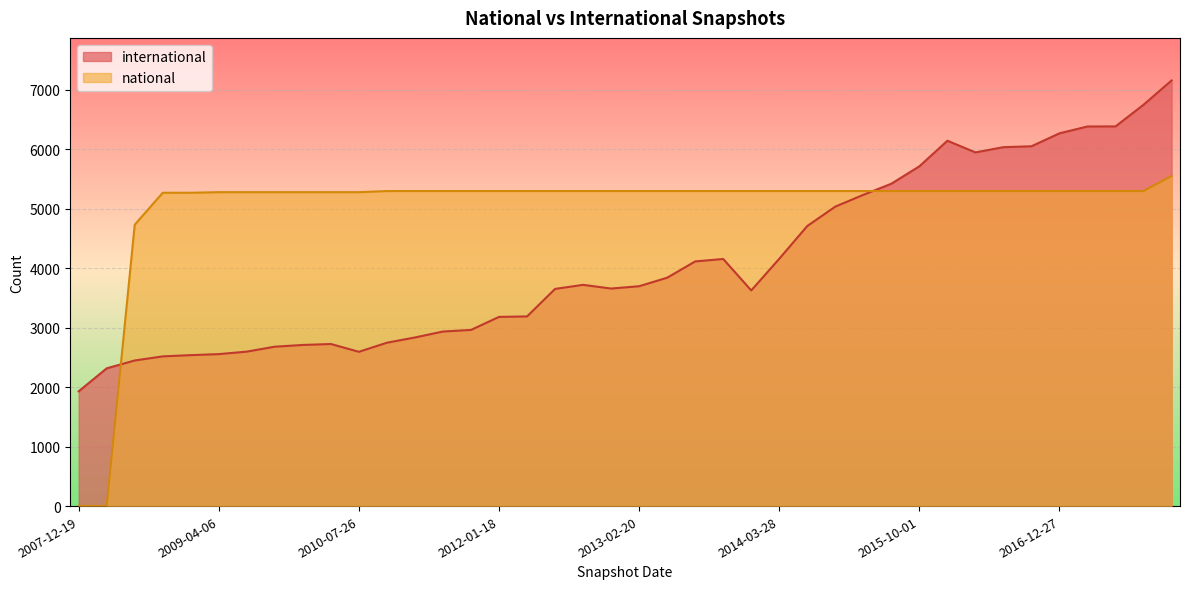

What is the sum of the international values at 2010-07-26 and 2017-10-12?

9346